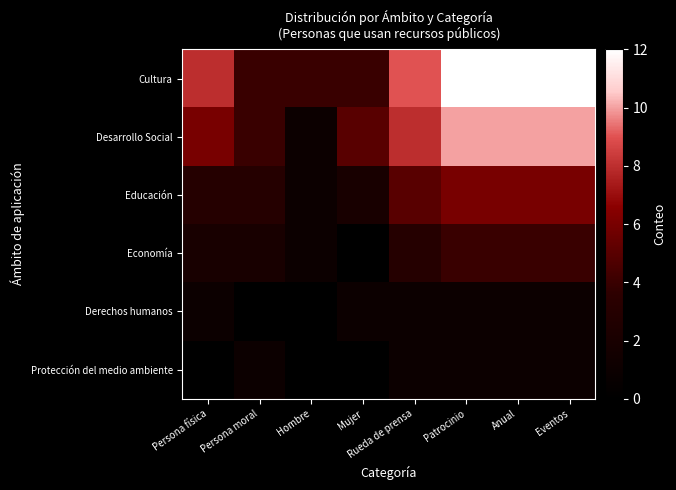

At which category does the chart reach its peak across all series?

Patrocinio